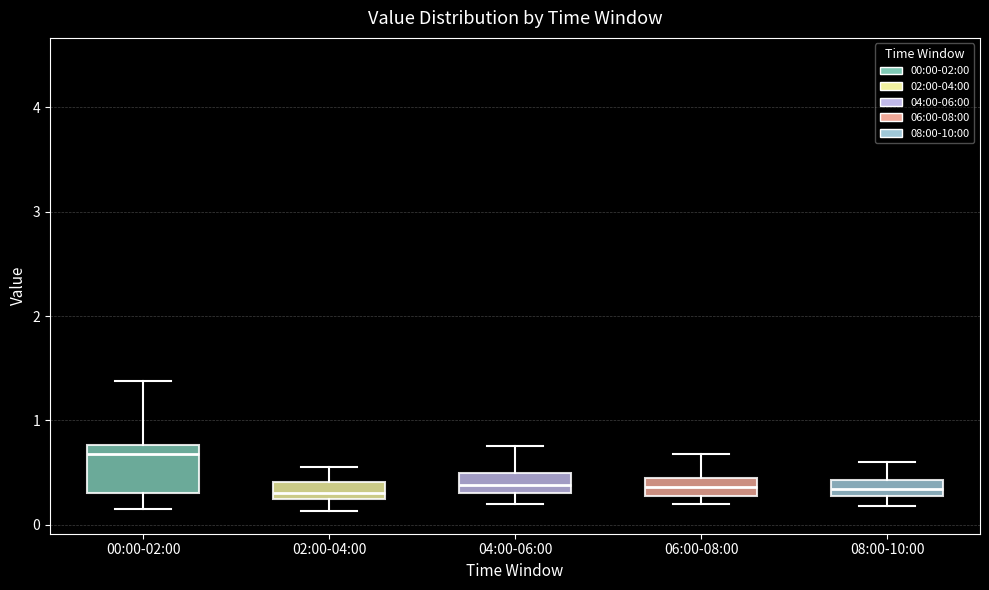

Which box's median line is the highest?

00:00-02:00